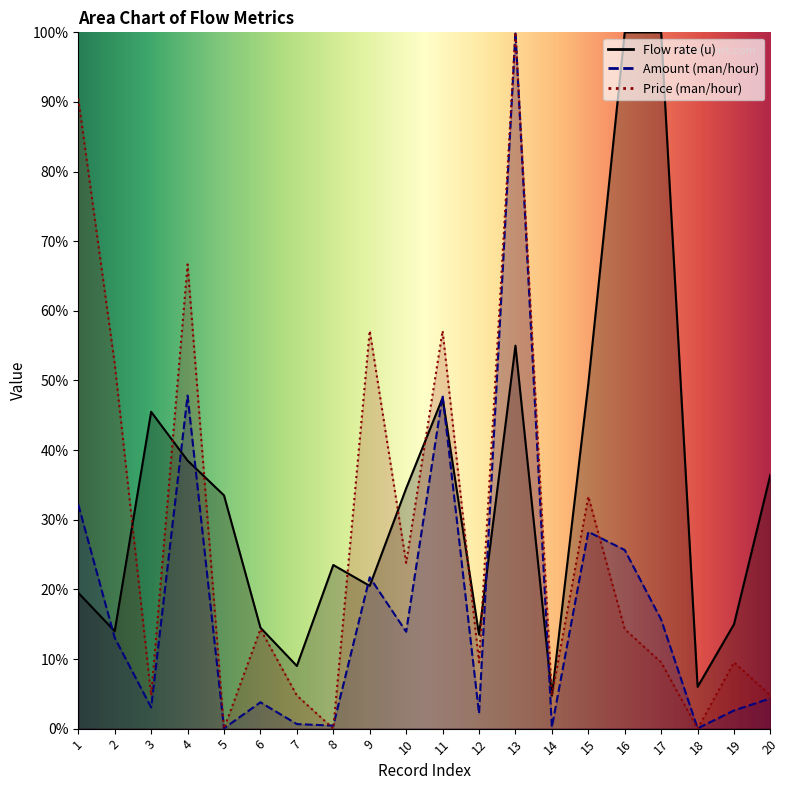

Is the value of Amount (man/hour) at 14 greater than the value of Flow rate (u) at 4?

No